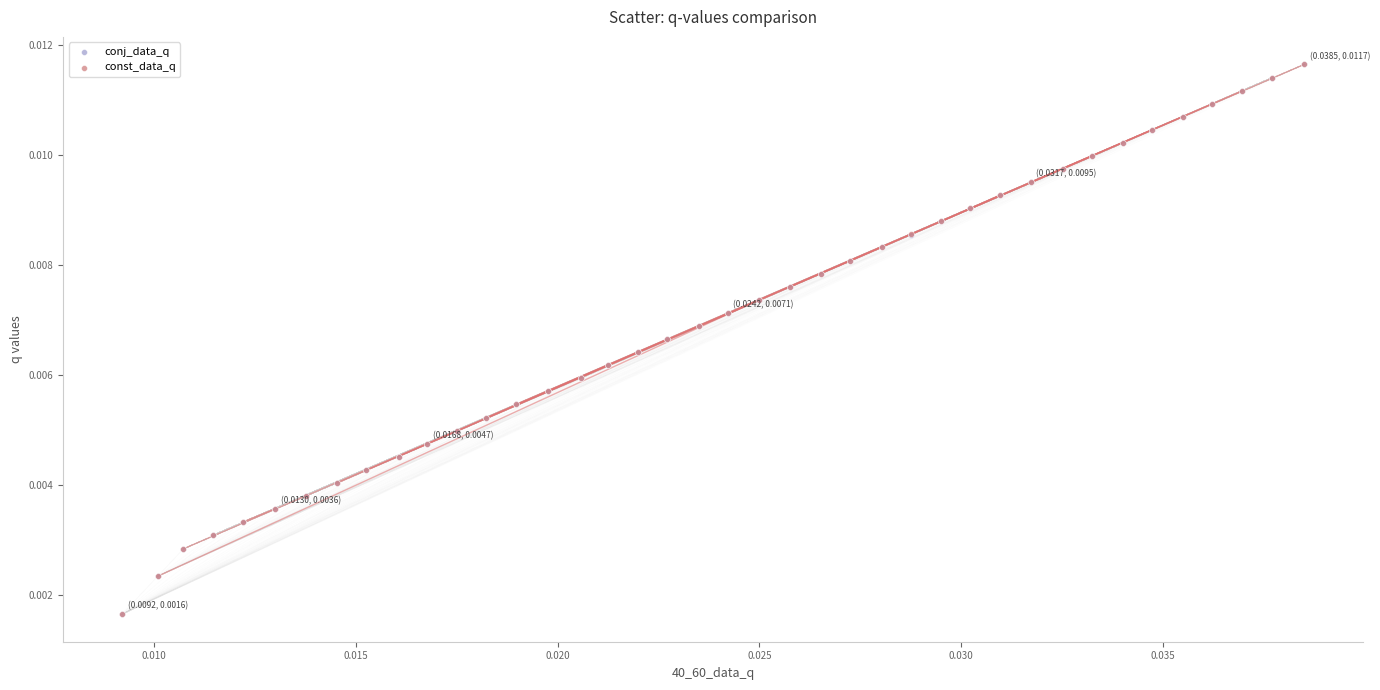

What are all the series names shown in the legend?

conj_data_q, const_data_q